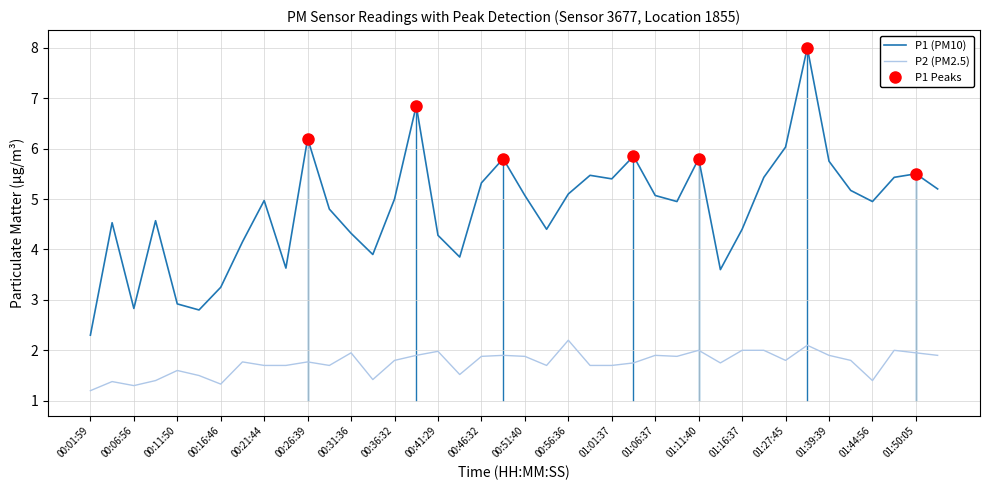

The P2 series shows 1.5 at 5. True or false?

True